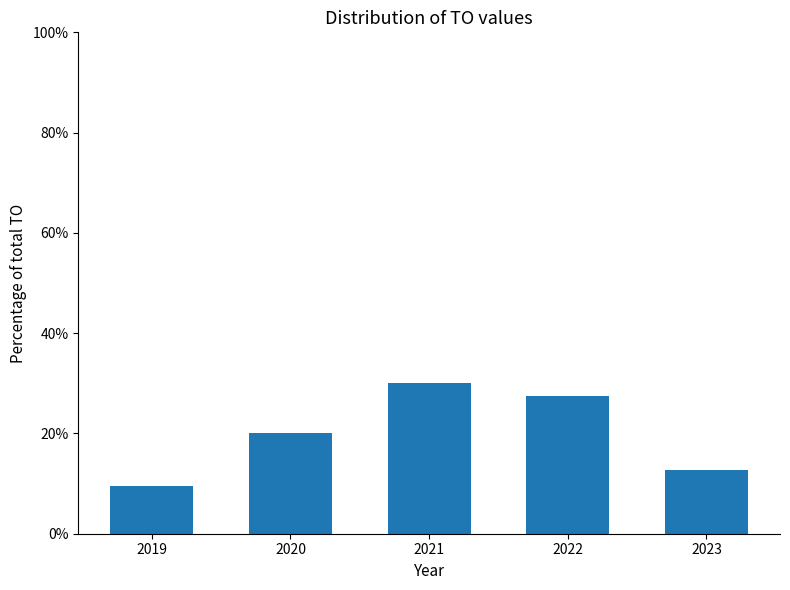

Reading left to right, extract all data points from this chart.

2019=9.6	2020=20.1	2021=30.1	2022=27.4	2023=12.8